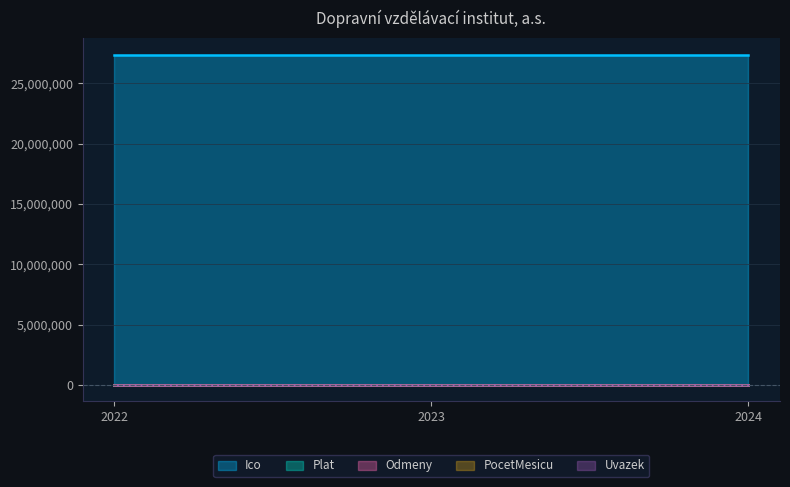

How many lines are shown in the chart?

5